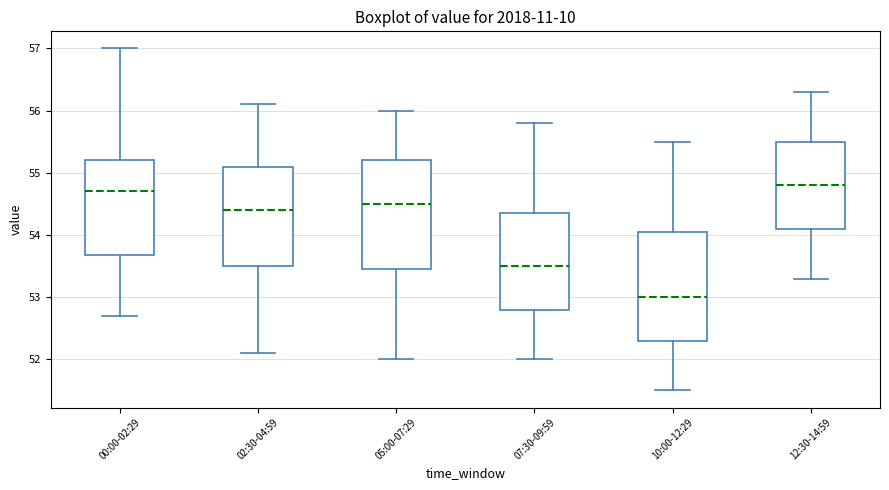

Reading left to right, transcribe this box plot: for each box, give where its median line is, the range the box spans, and where its two whiskers end, as read against the y-axis. The values are not printed on the chart, so give them approximately, as read against the axis.

00:00-02:29: median 54.7, box 53.7 to 55.2, whiskers 52.7 to 57.0
02:30-04:59: median 54.4, box 53.5 to 55.1, whiskers 52.1 to 56.1
05:00-07:29: median 54.5, box 53.5 to 55.2, whiskers 52.0 to 56.0
07:30-09:59: median 53.5, box 52.8 to 54.4, whiskers 52.0 to 55.8
10:00-12:29: median 53.0, box 52.3 to 54.1, whiskers 51.5 to 55.5
12:30-14:59: median 54.8, box 54.1 to 55.5, whiskers 53.3 to 56.3